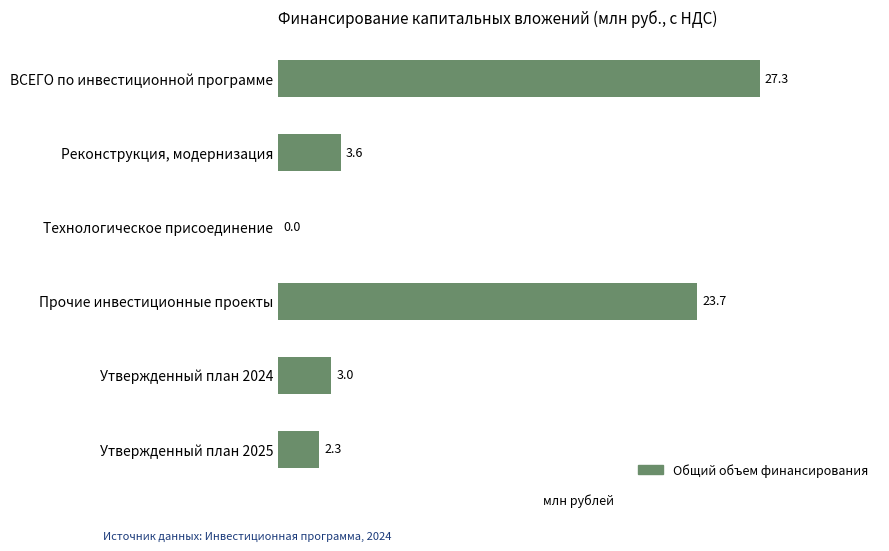

Approximately how many times larger is the value at Прочие инвестиционные проекты compared to ВСЕГО по инвестиционной программе?

0.9